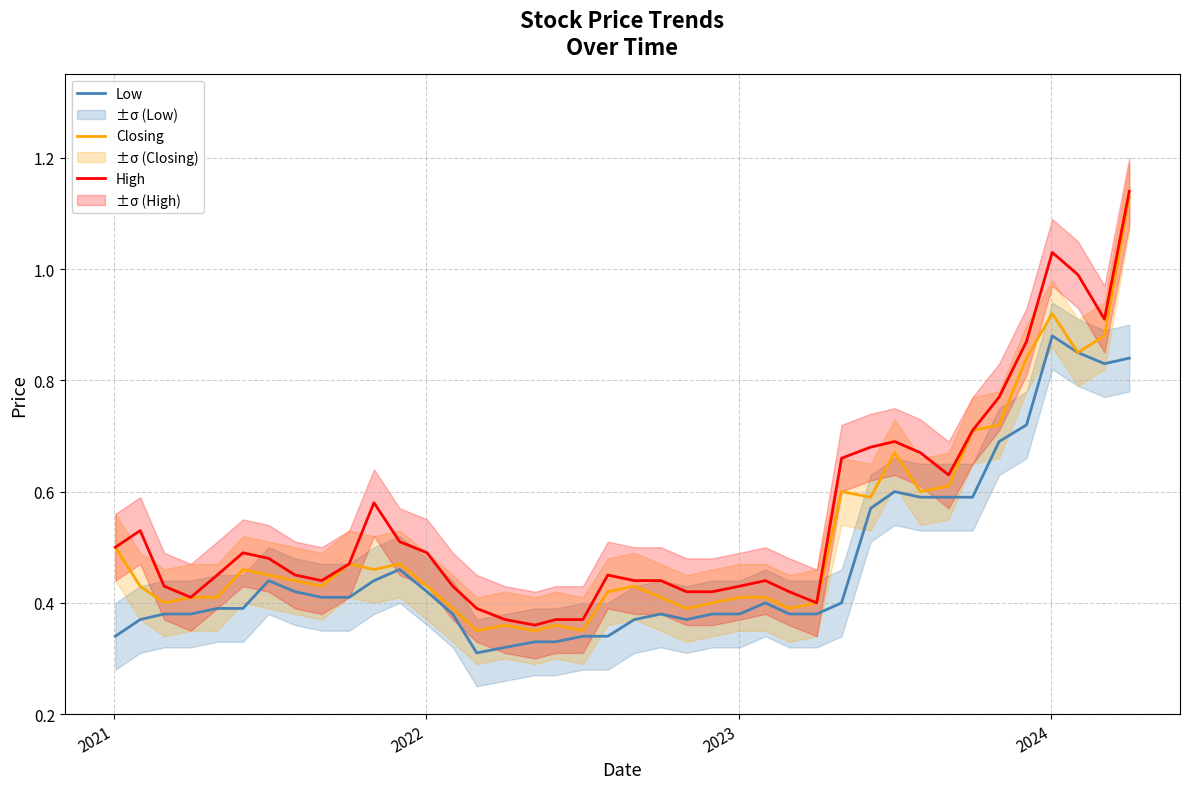

What is the sum of all High values?

22.1